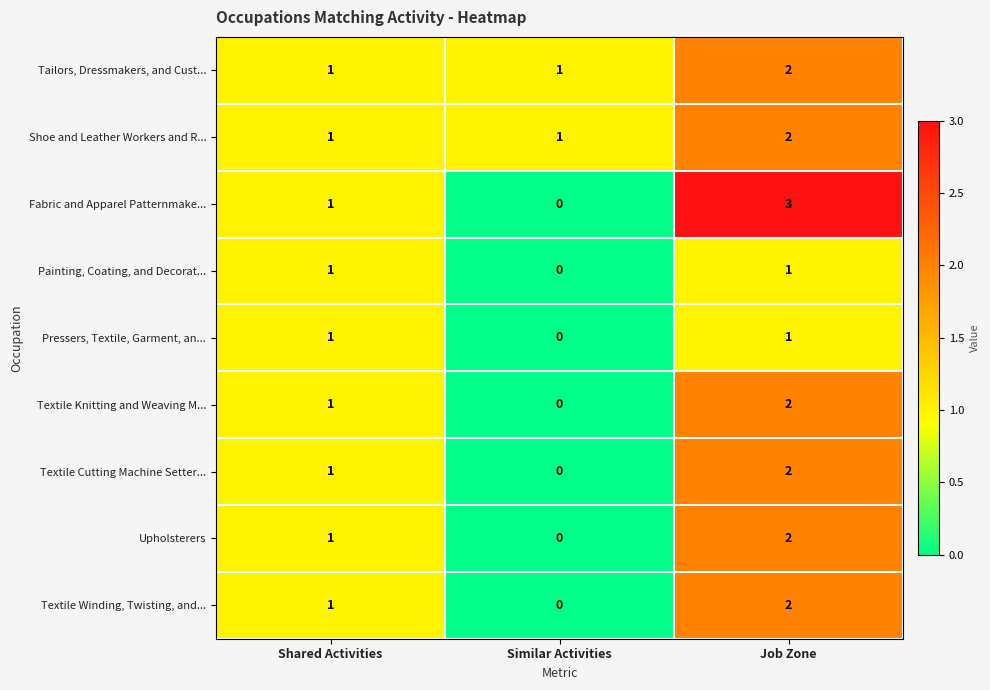

How many distinct data groups are displayed?

9